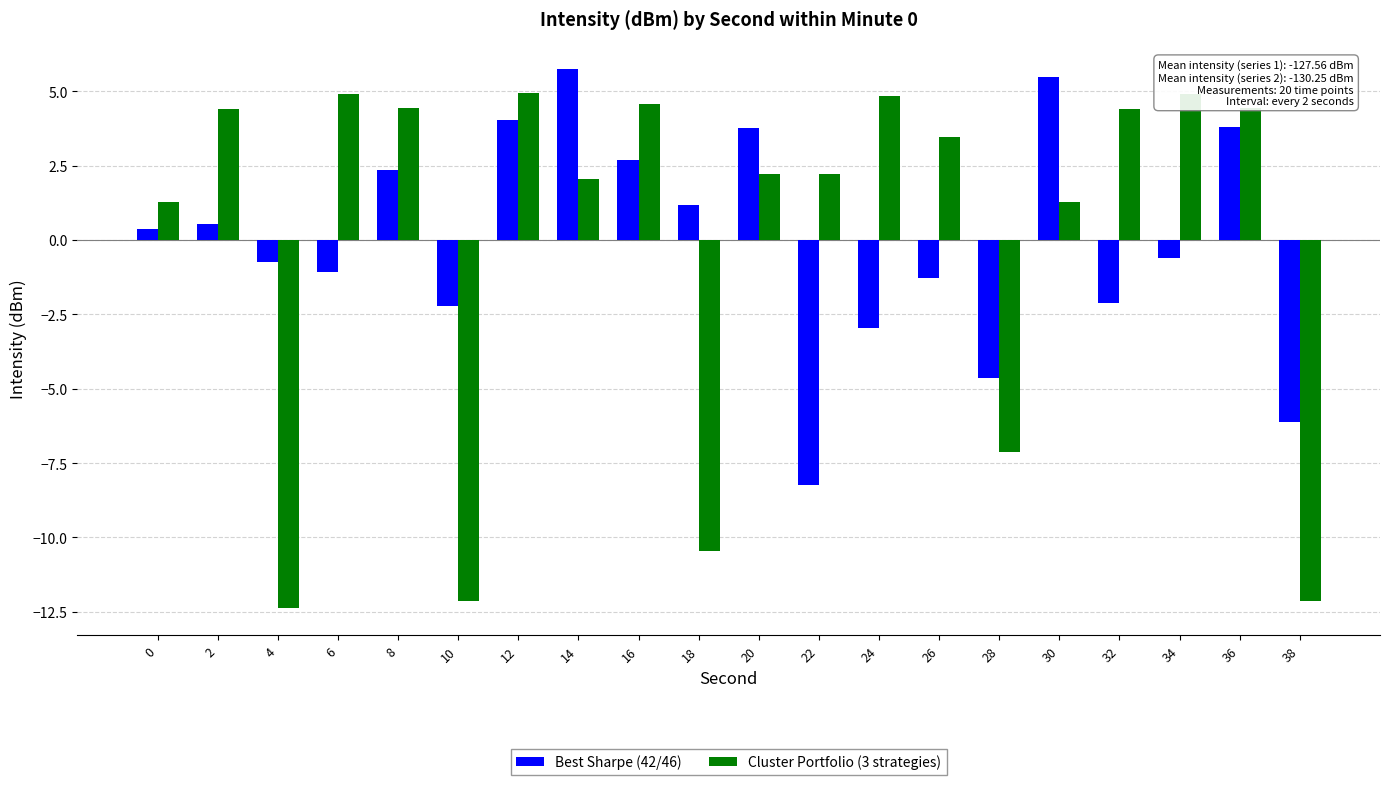

What is the value of the Cluster Portfolio (3 strategies) bar at the 10th from the left?

-10.4